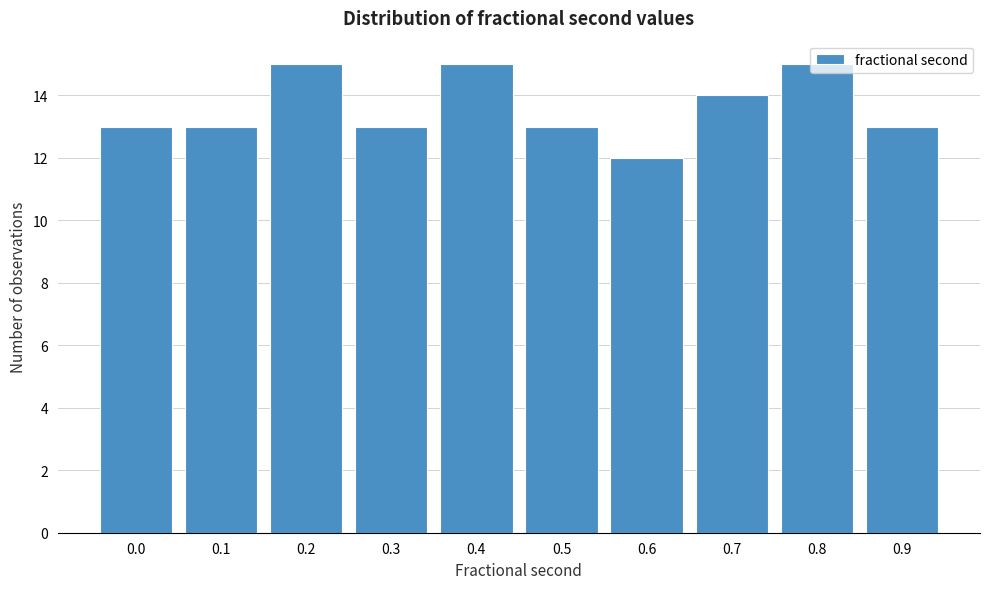

Read the value at 0.3.

13